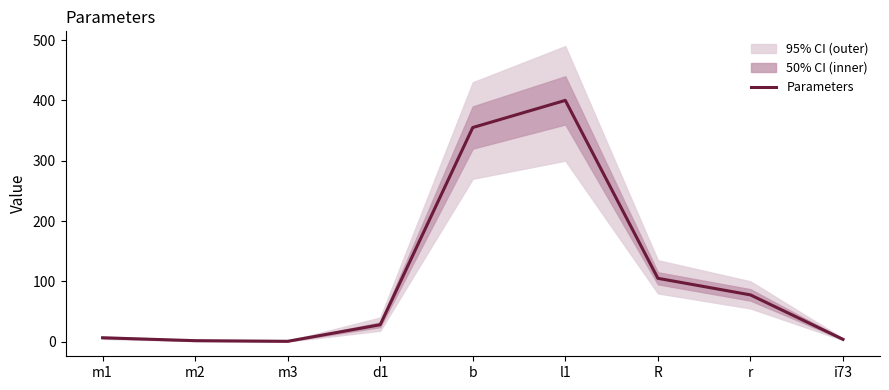

Reading left to right, transcribe all the data shown in this chart.

6.4	1.6	0.6	28.0	355.0	400.0	105.0	77.5	3.8